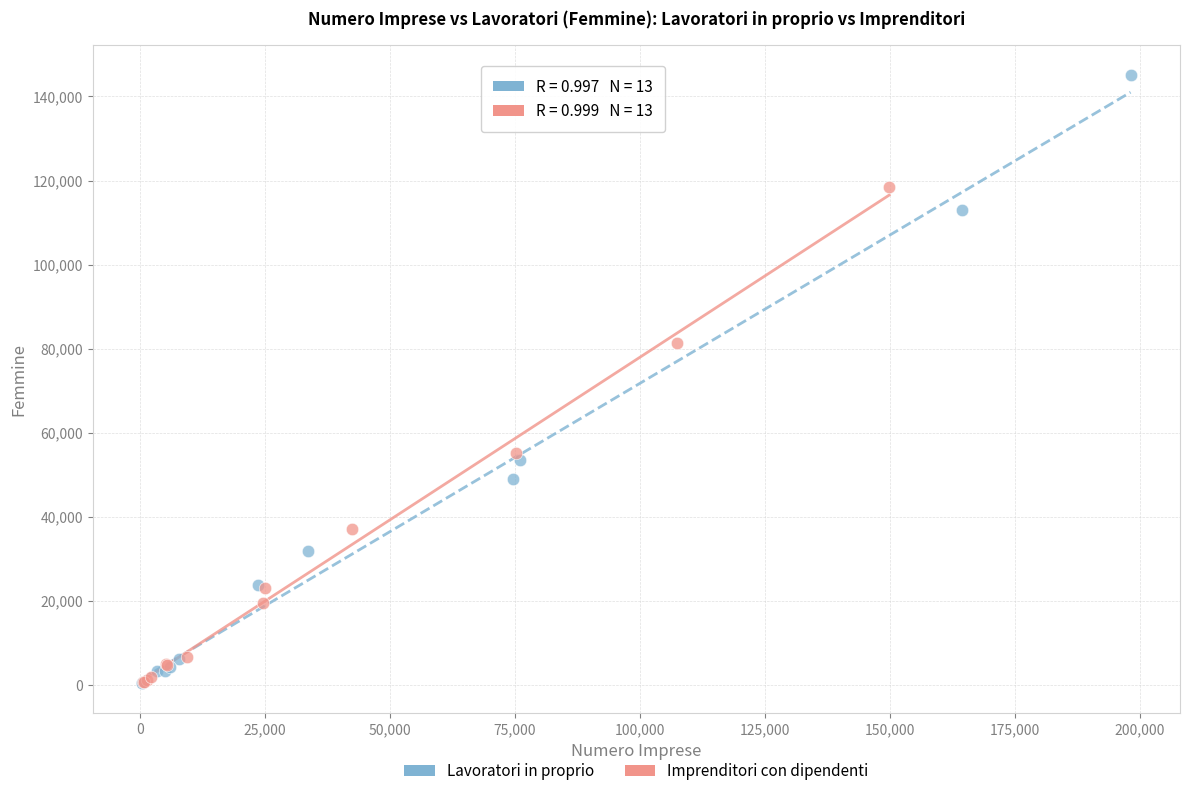

Which series has the largest Y range (max minus min)?

Lavoratori in proprio